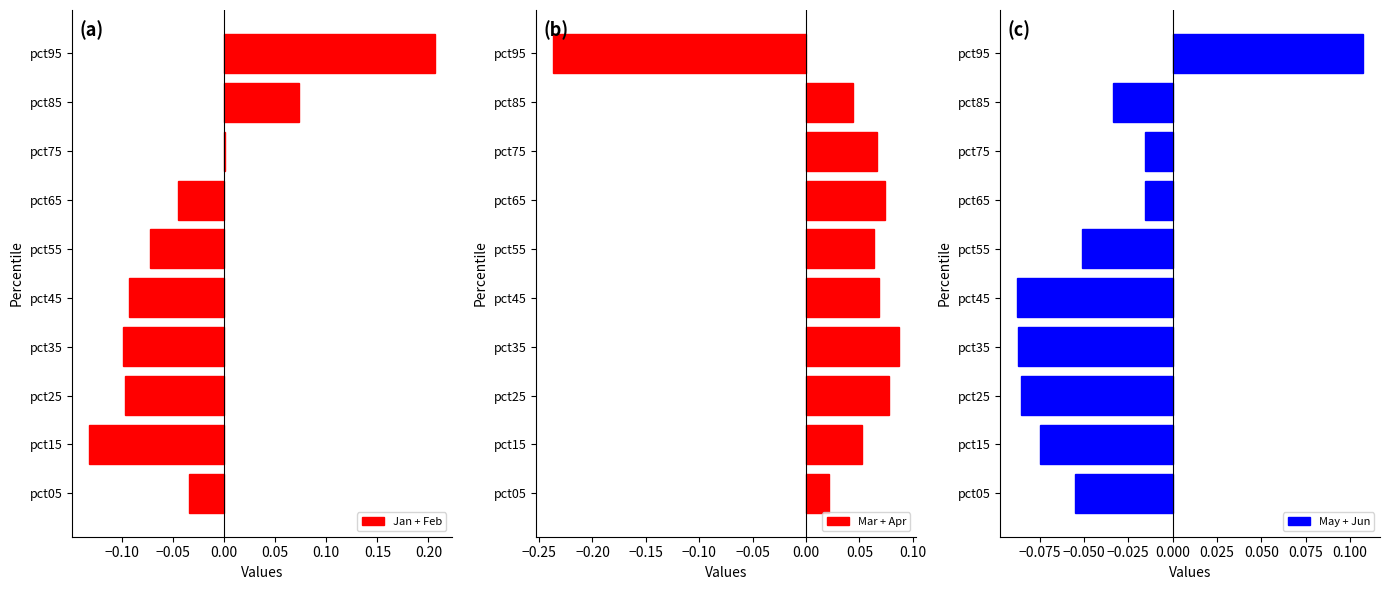

Reading right to left, list all the values displayed in this chart.

Jan + Feb: 0.2	0.1	0.0	-0.0	-0.1	-0.1	-0.1	-0.1	-0.1	-0.0
Mar + Apr: -0.2	0.0	0.1	0.1	0.1	0.1	0.1	0.1	0.1	0.0
May + Jun: 0.1	-0.0	-0.0	-0.0	-0.1	-0.1	-0.1	-0.1	-0.1	-0.1